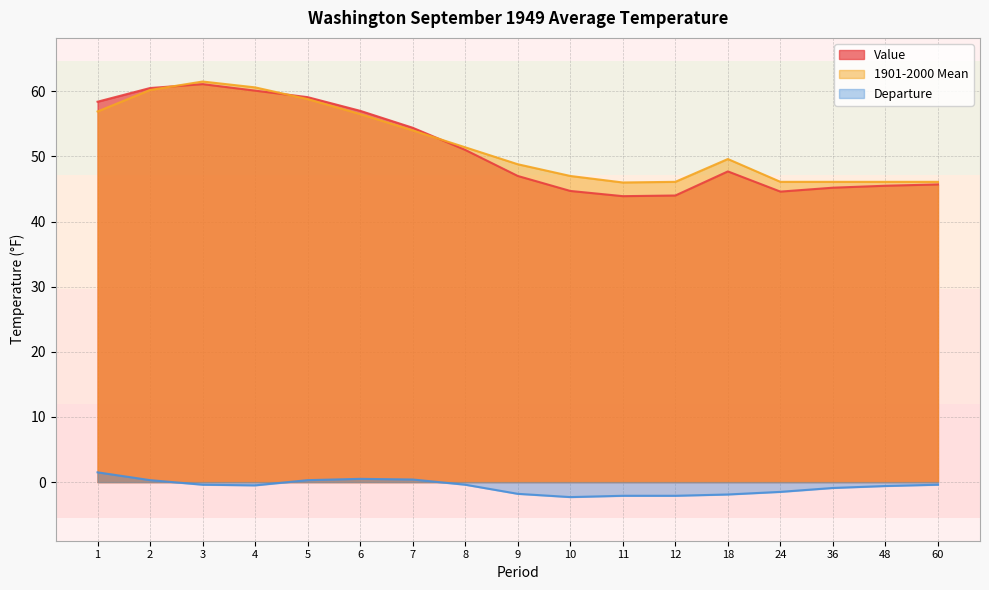

At which label does Value first exceed 47?

1